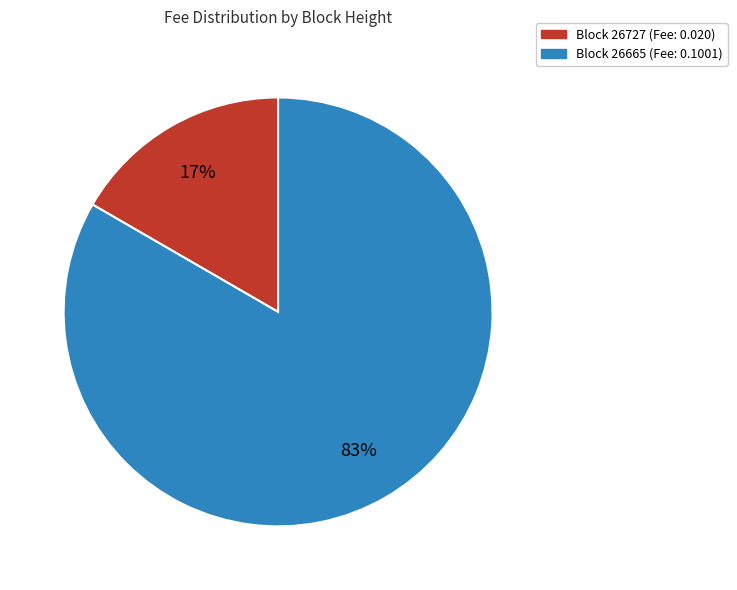

Does any single category account for the majority?

Yes